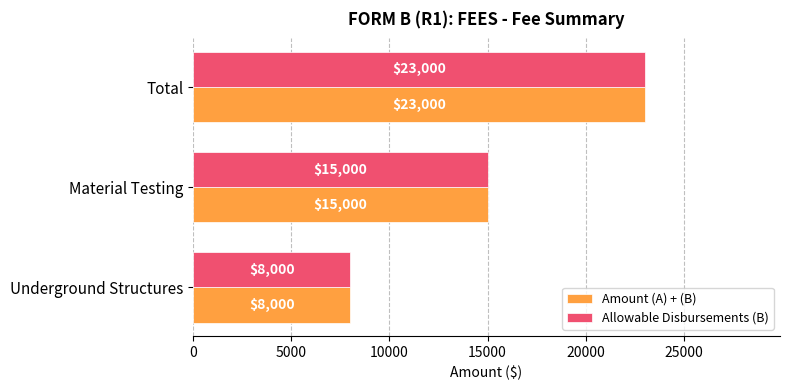

Rank the categories by Allowable Disbursements (B) value from lowest to highest.

Underground Structures, Material Testing, Total